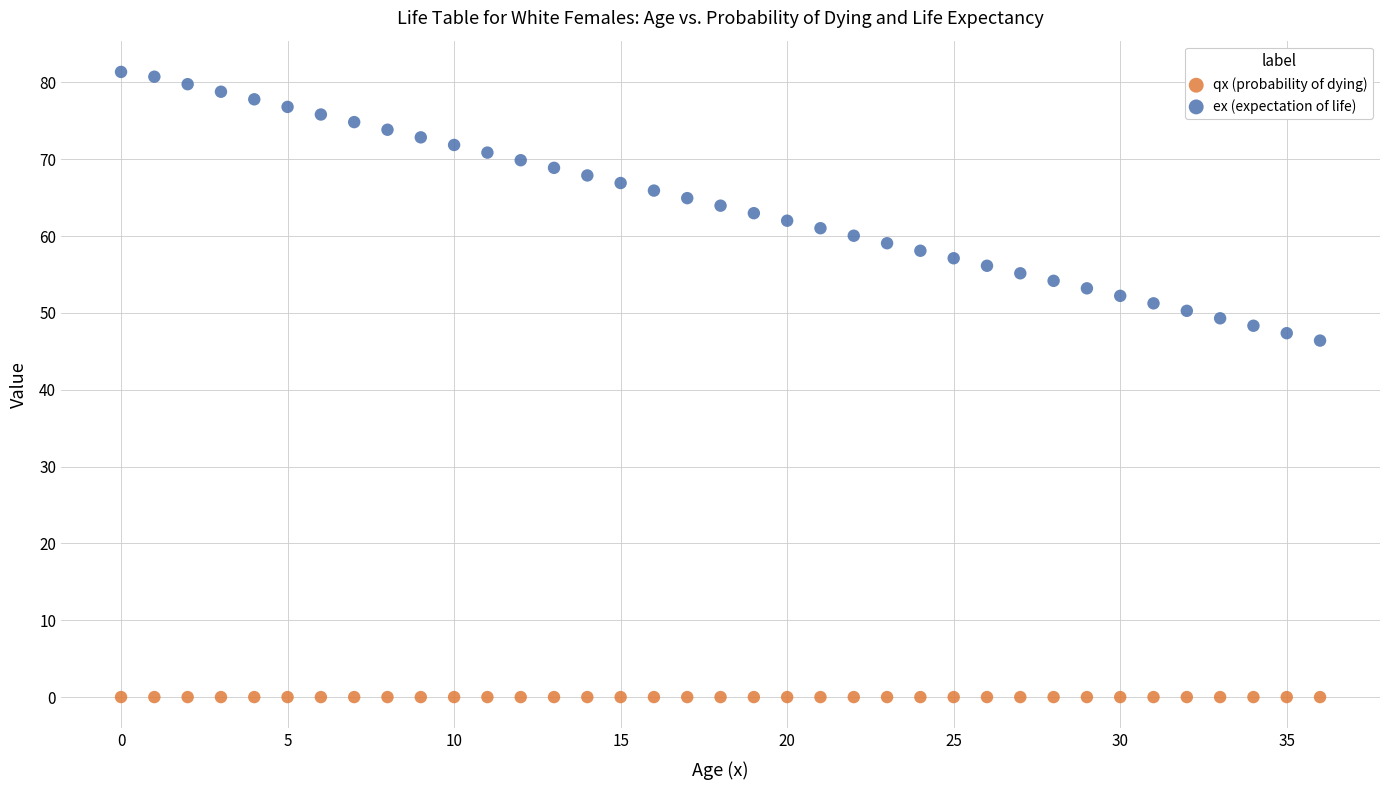

What are all the series names shown in the legend?

qx (probability of dying), ex (expectation of life)